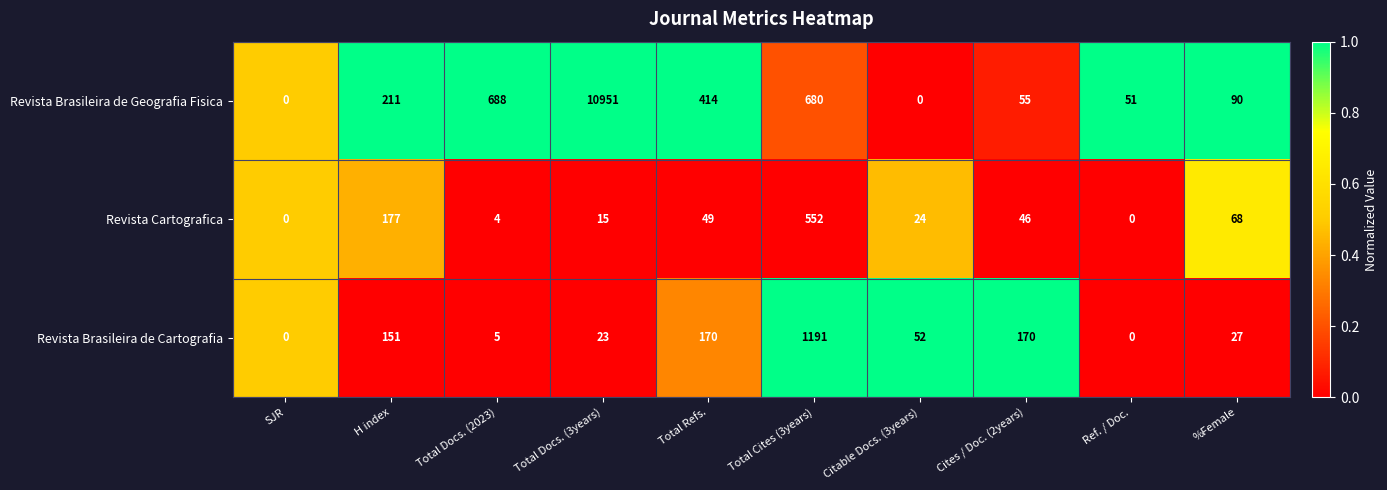

The value of Revista Brasileira de Geografia Fisica at Total Docs. (3years) is 15037. True or false?

False